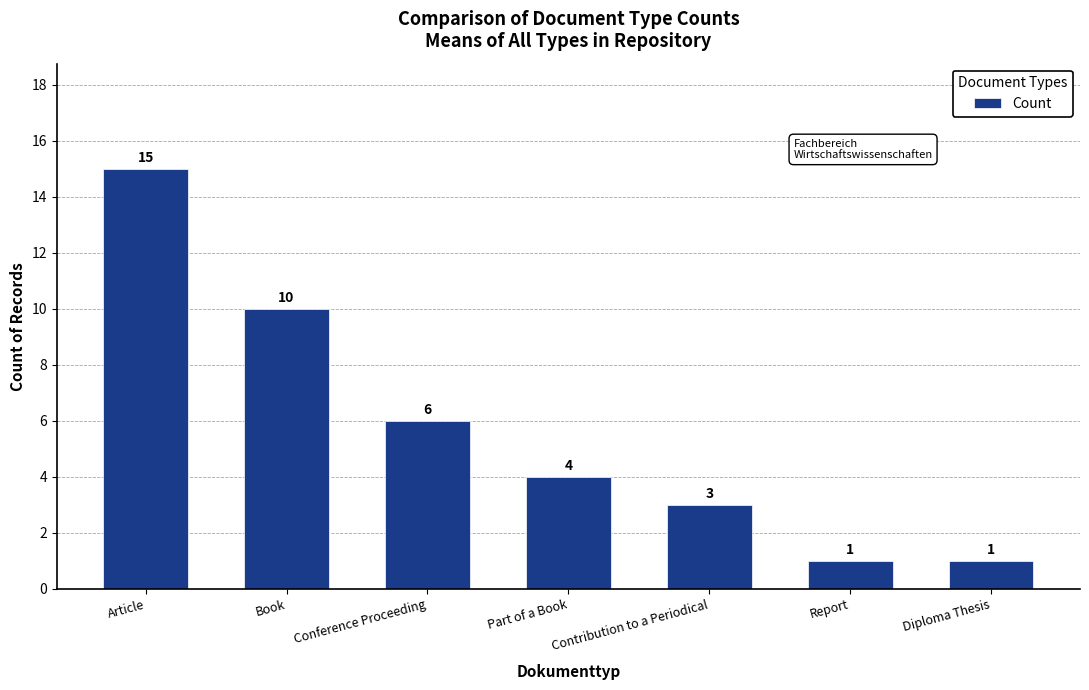

What is the difference between the maximum and minimum values?

14